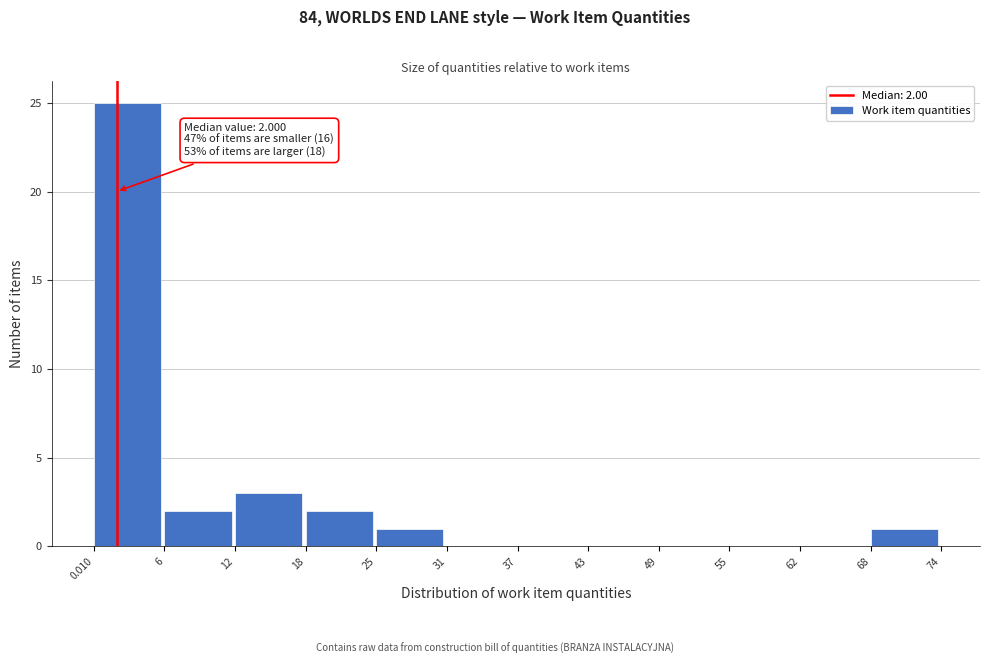

Which range on the x-axis has the tallest bar?

0.010 to 6